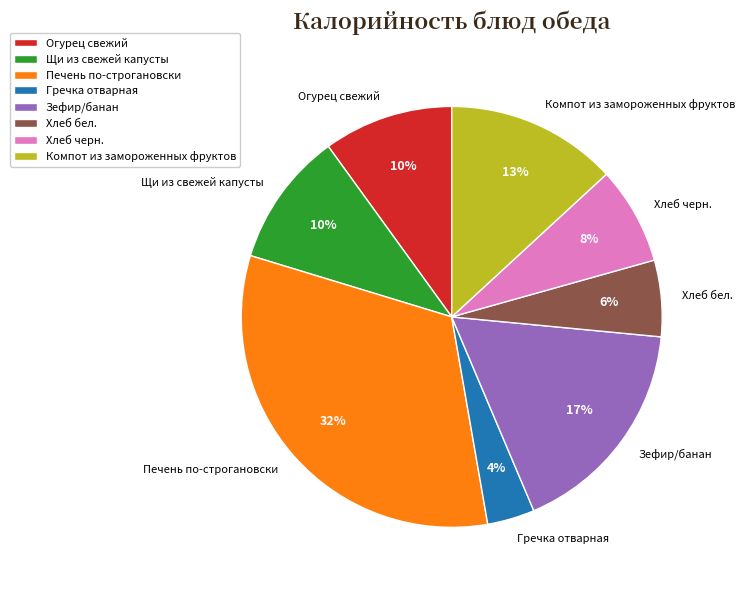

What is the largest slice in the pie chart?

Печень по-строгановски